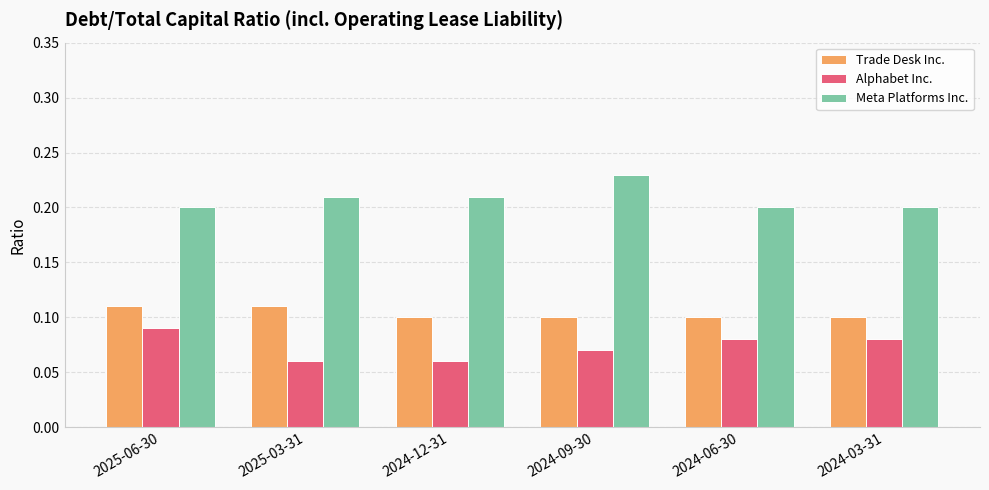

Is the value of Meta Platforms Inc. at 2024-06-30 greater than the value of Alphabet Inc. at 2025-03-31?

Yes